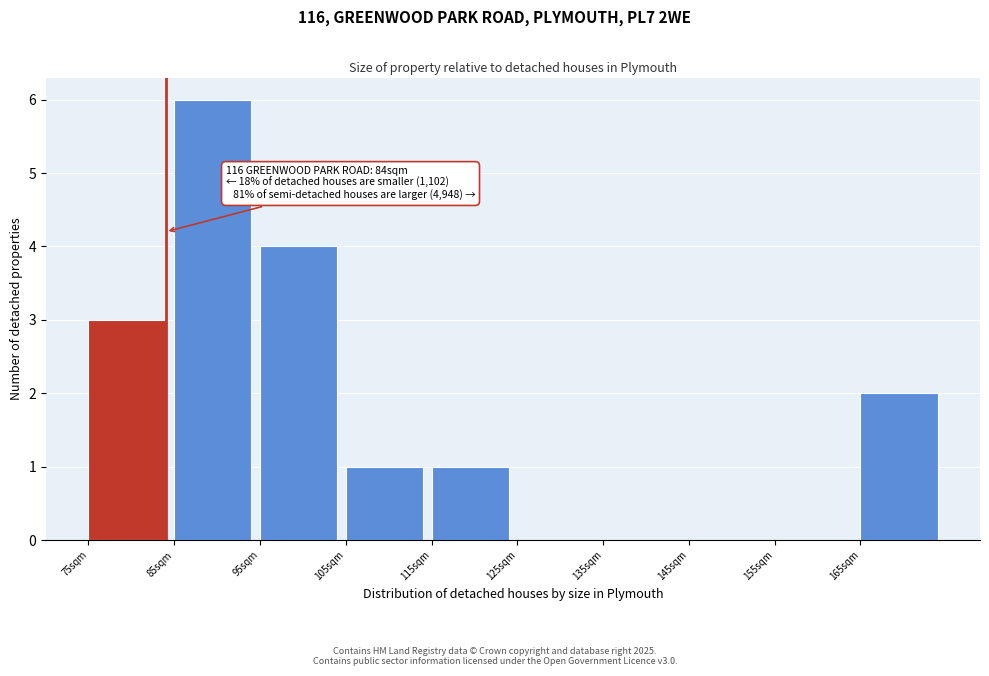

Over which range of the x-axis is the bar tallest?

85 to 95